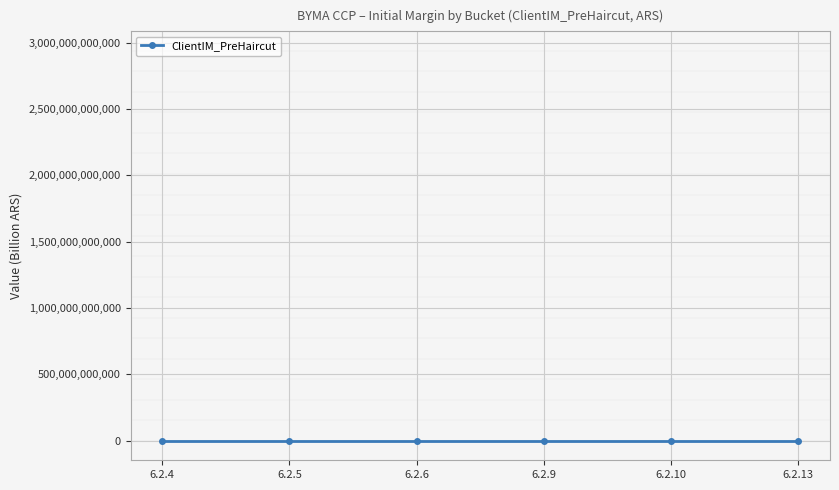

The value at 6.2.6 is 853.0. True or false?

True